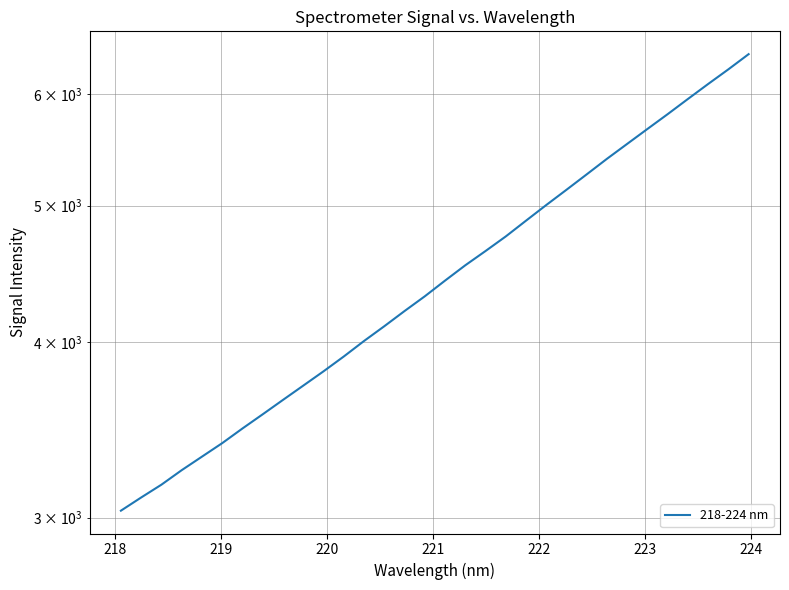

What is the greatest value displayed?

6408.5